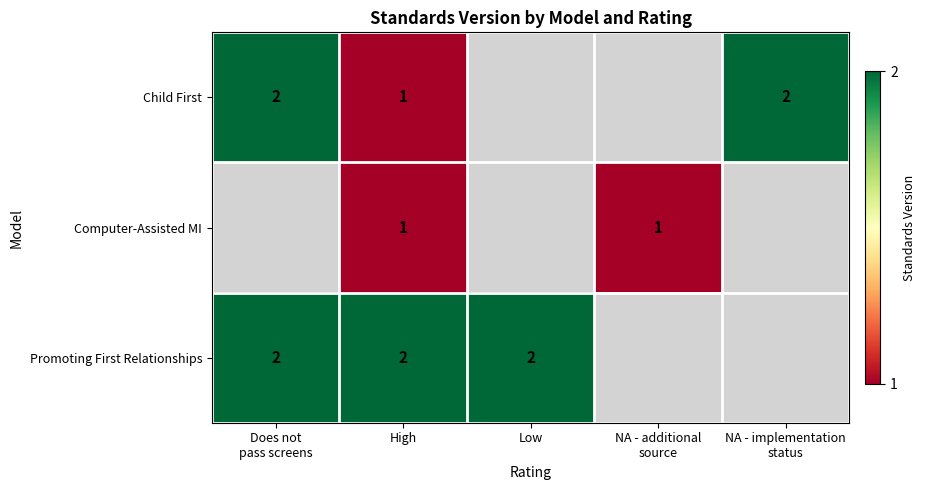

What is the smallest value displayed?

1.0